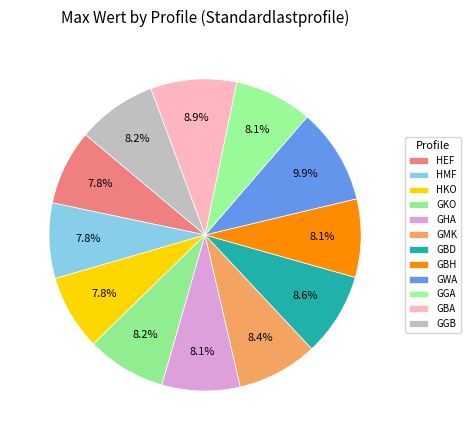

How many segments does this pie chart have?

12